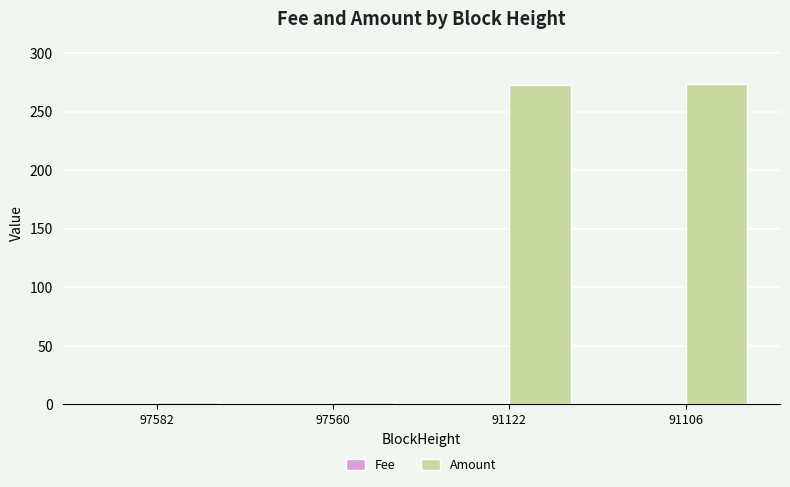

How many groups of bars are there?

4